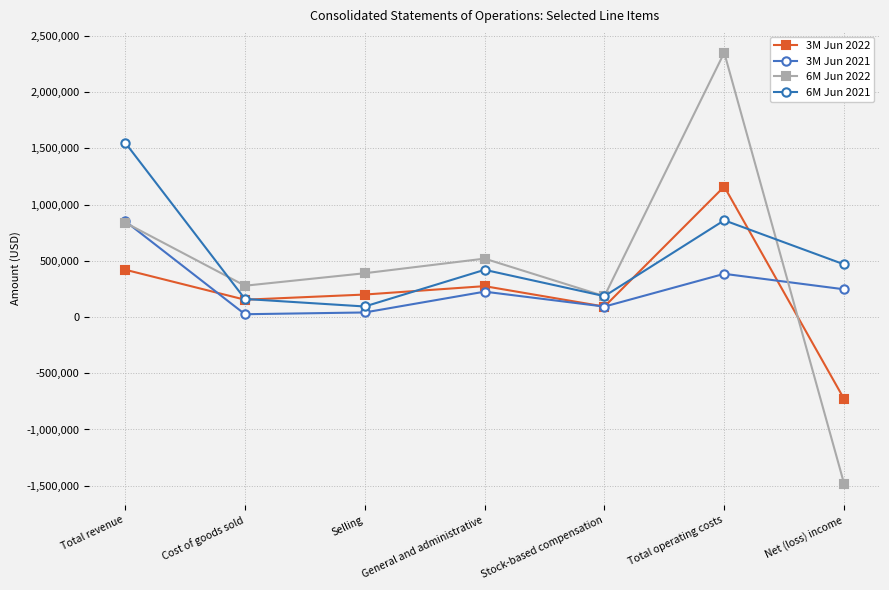

Reading left to right, list all the values displayed in this chart.

3M Jun 2022: Total revenue=420887	Cost of goods sold=153998	Selling=200032	General and administrative=274675	Stock-based compensation=92885	Total operating costs=1160125	Net (loss) income=-728269
3M Jun 2021: Total revenue=852768	Cost of goods sold=25021	Selling=40687	General and administrative=225671	Stock-based compensation=92885	Total operating costs=384264	Net (loss) income=246685
6M Jun 2022: Total revenue=839565	Cost of goods sold=278522	Selling=389618	General and administrative=519471	Stock-based compensation=185770	Total operating costs=2350957	Net (loss) income=-1480350
6M Jun 2021: Total revenue=1550926	Cost of goods sold=160680	Selling=93881	General and administrative=419921	Stock-based compensation=185770	Total operating costs=860252	Net (loss) income=468387